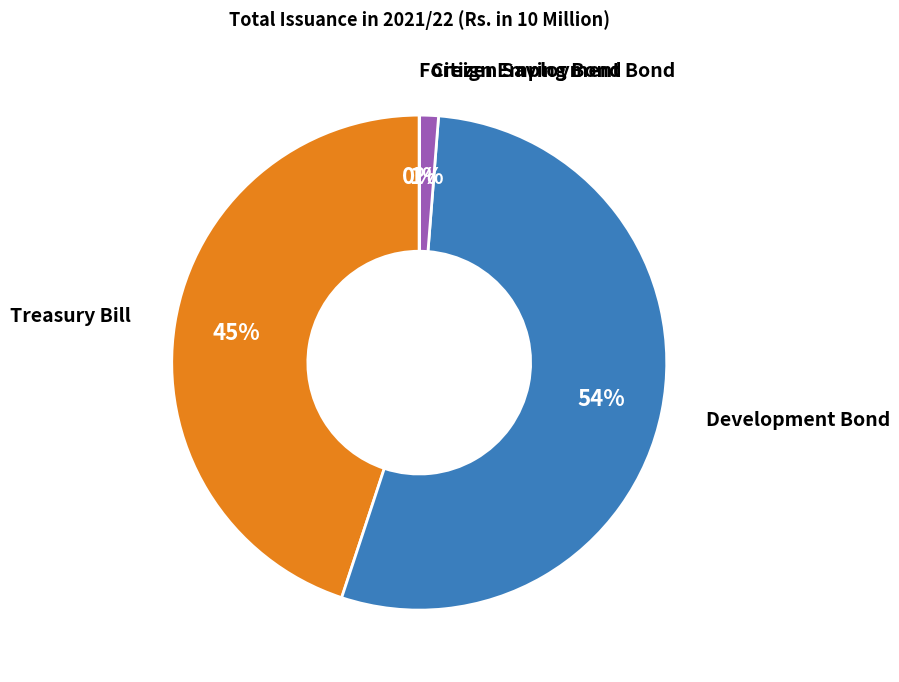

To the nearest percent, what is the difference between the largest and smallest slice percentages?

54%